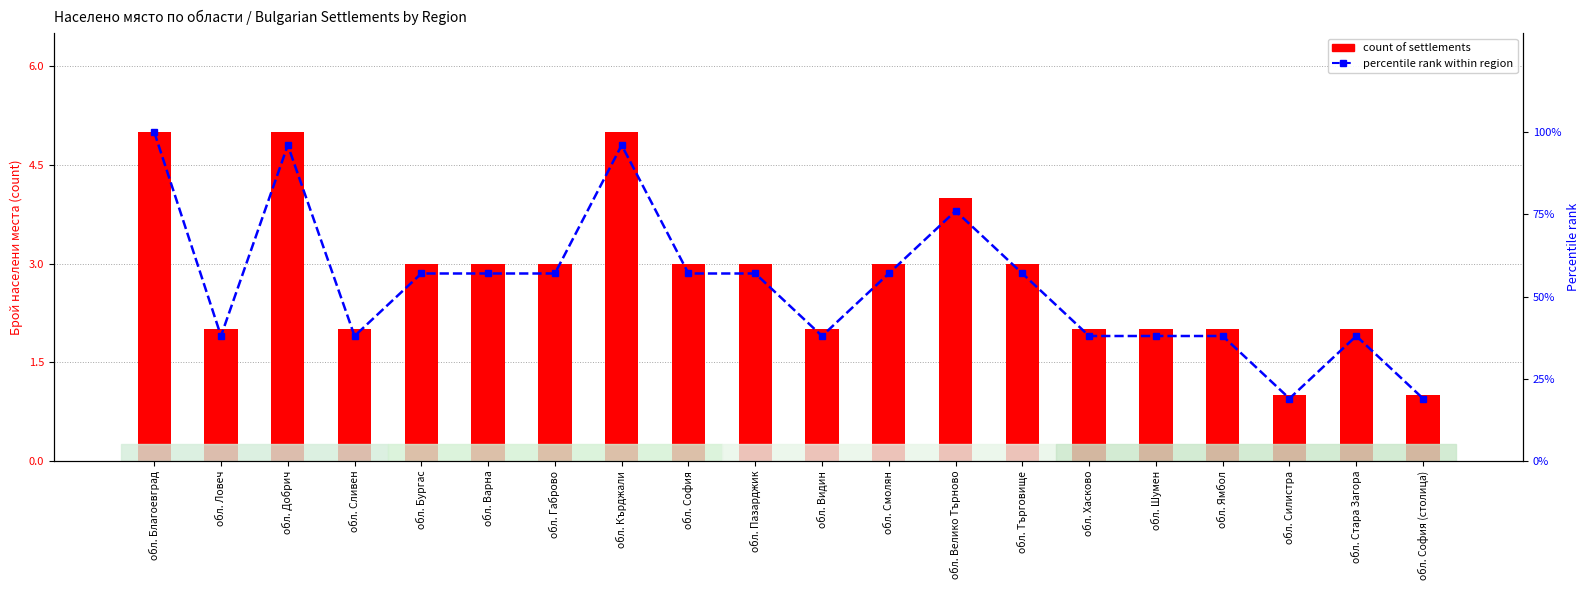

Which series changed the most between обл. Бургас and обл. София (столица)?

percentile rank within region